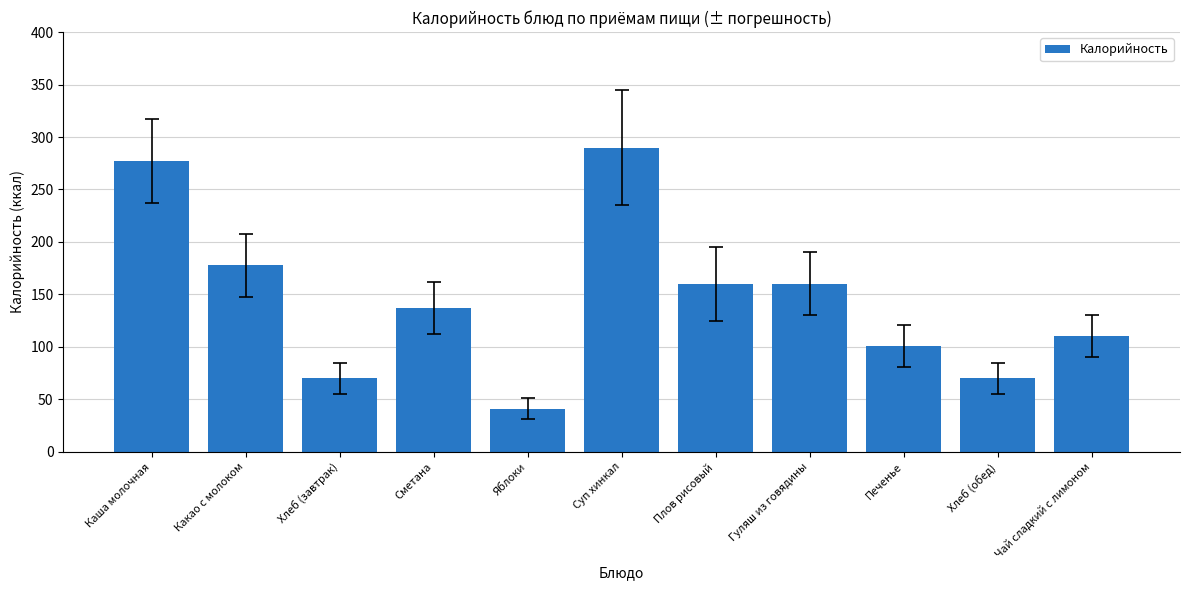

The chart shows a value of 55 at Какао с молоком. True or false?

False